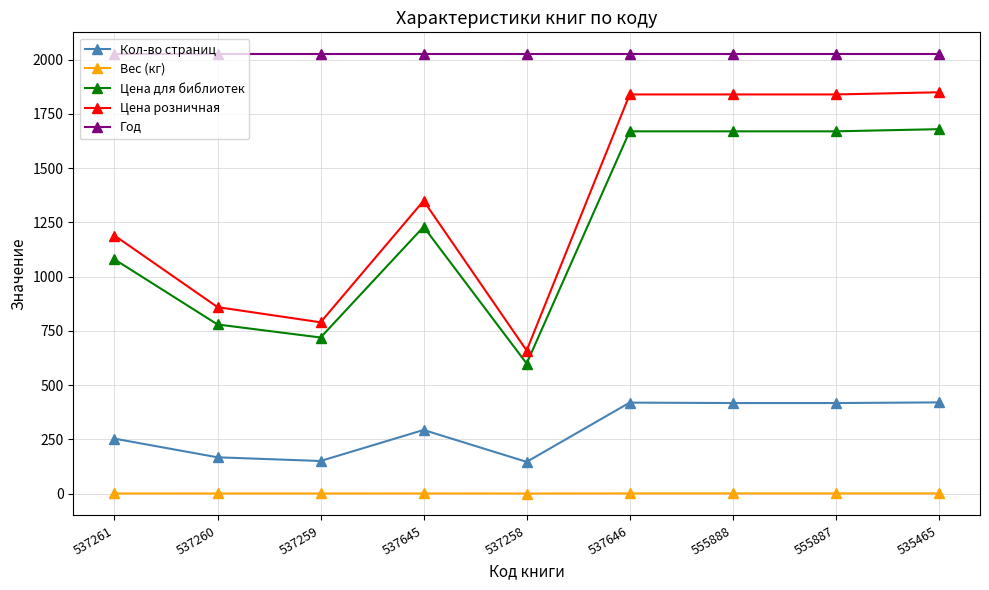

At which category does Цена для библиотек reach its first local peak?

537645